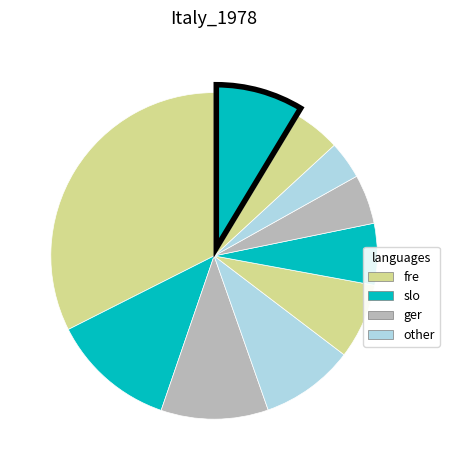

Is there a majority slice in this chart?

No